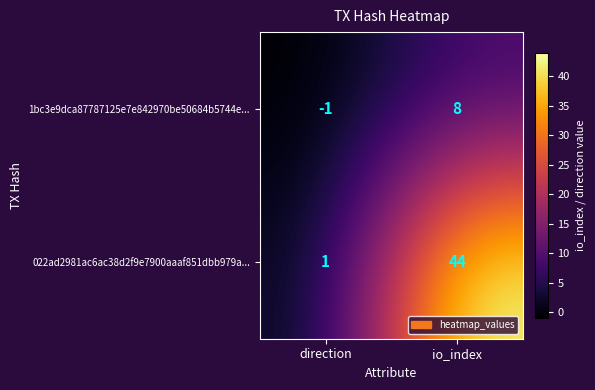

What is the spread (max minus min) of values at io_index?

36